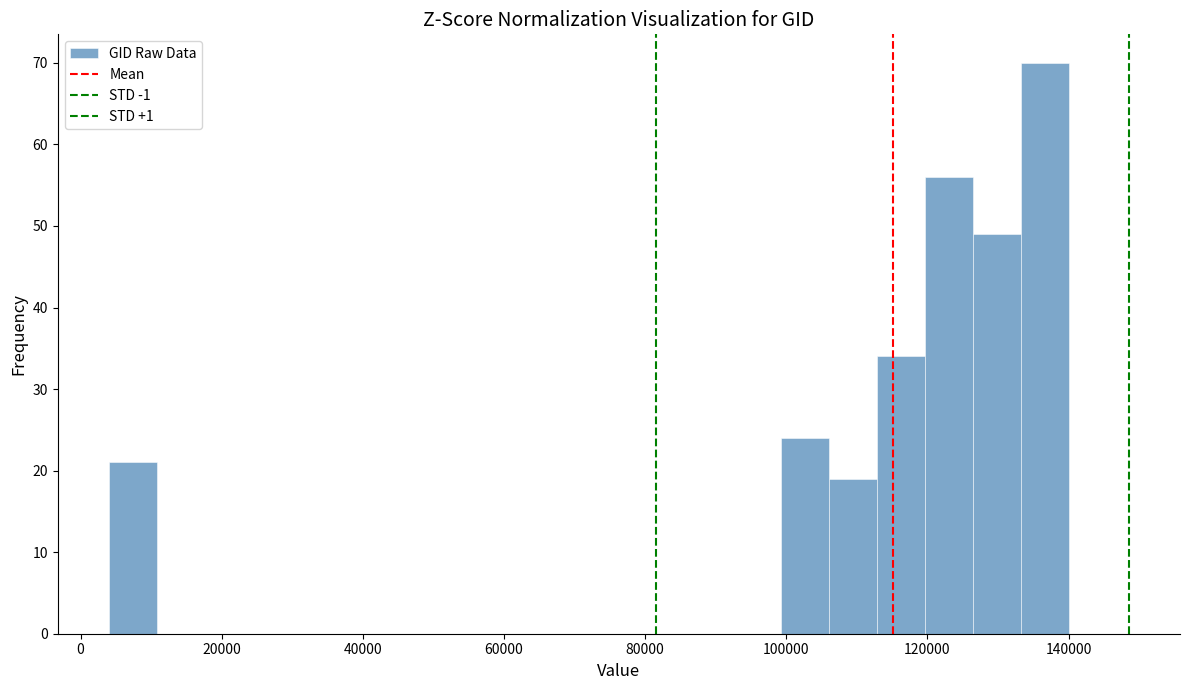

Read against the x-axis, roughly where is the centre of the tallest bar?

136000